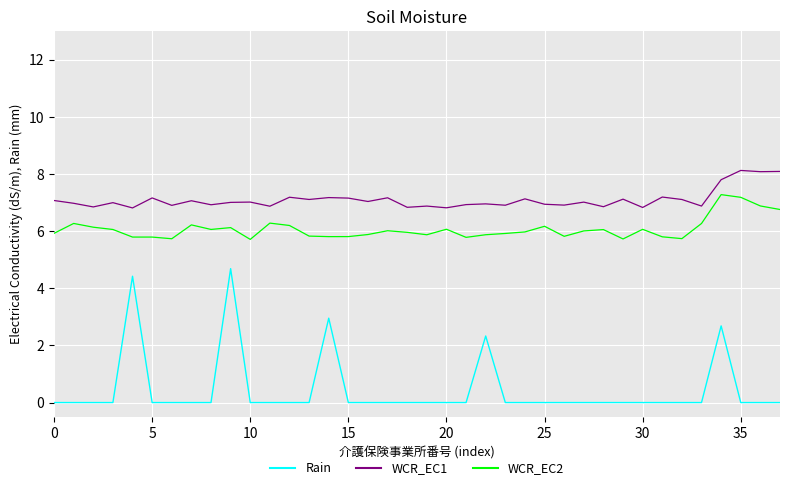

Which series has the largest total across all categories?

WCR_EC1